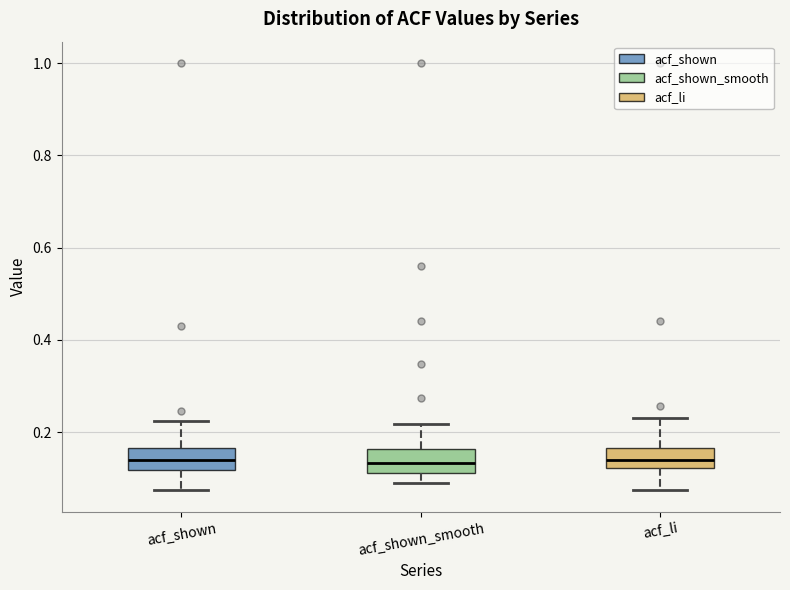

Where does the lower whisker of the box for acf_shown_smooth end on the y-axis? The values are not printed on the chart, so give them approximately, as read against the axis.

0.08